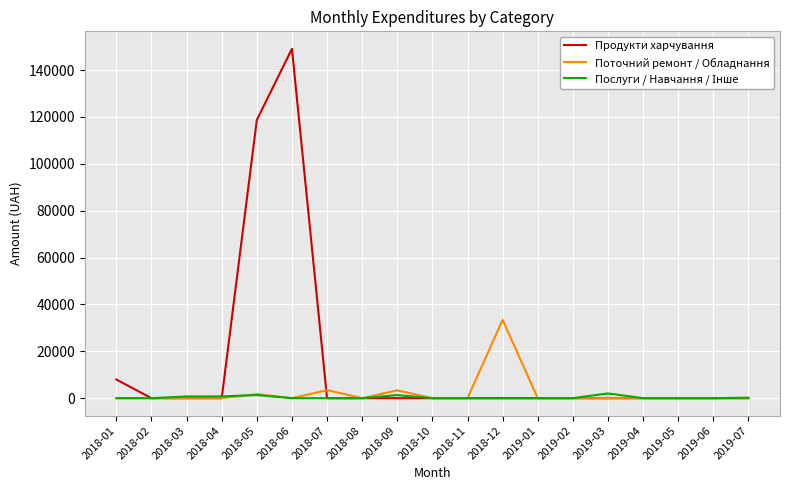

True or false: Поточний ремонт / Обладнання has more than 2 points higher than both neighbors.

True